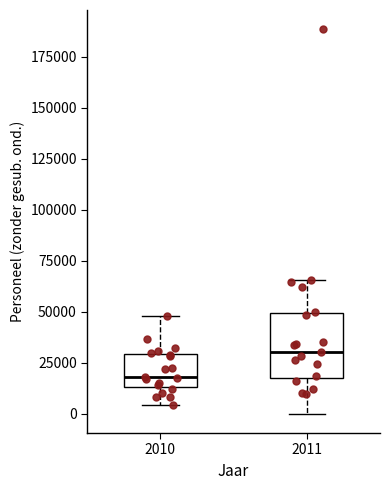

Reading left to right, read every box against the y-axis: the position of its median line, the range the box covers, and the ends of its whiskers. The values are not printed on the chart, so give them approximately, as read against the axis.

2010: median 20000, box 15000 to 30000, whiskers 5000 to 50000
2011: median 30000, box 15000 to 50000, whiskers 0 to 65000